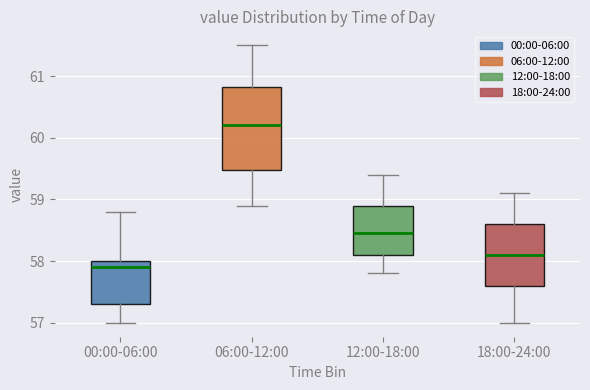

Reading left to right, read every box against the y-axis: the position of its median line, the range the box covers, and the ends of its whiskers. The values are not printed on the chart, so give them approximately, as read against the axis.

00:00-06:00: median 57.9, box 57.3 to 58.0, whiskers 57.0 to 58.8
06:00-12:00: median 60.2, box 59.5 to 60.8, whiskers 58.9 to 61.5
12:00-18:00: median 58.5, box 58.1 to 58.9, whiskers 57.8 to 59.4
18:00-24:00: median 58.1, box 57.6 to 58.6, whiskers 57.0 to 59.1